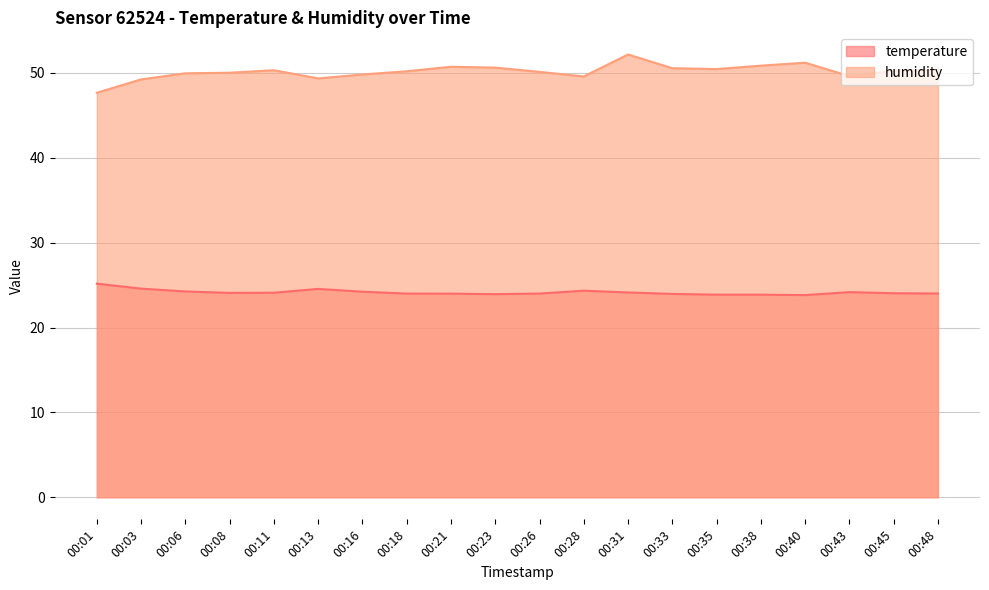

The value of temperature at 00:11 is 24.1. True or false?

True